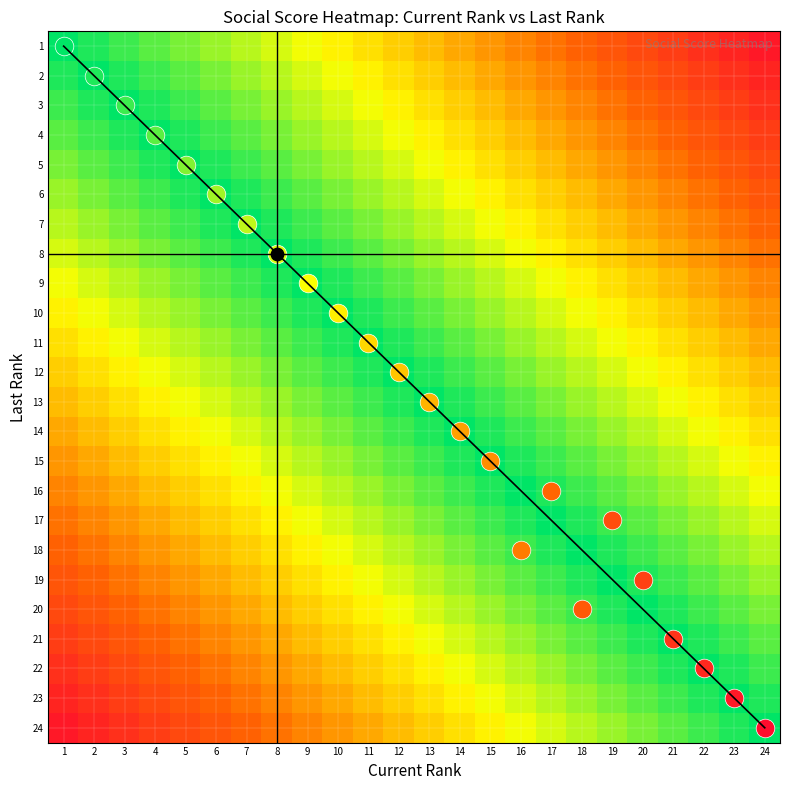

At which category does the chart reach its minimum across all series?

1